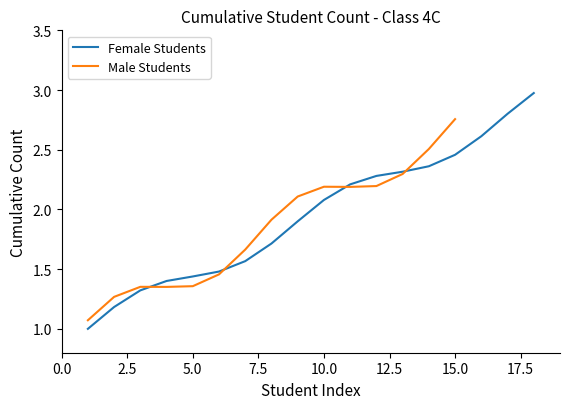

Reading left to right, extract all data points from this chart.

1.0	1.2	1.3	1.4	1.4	1.5	1.6	1.7	1.9	2.1	2.2	2.3	2.3	2.4	2.5	2.6	2.8	3.0